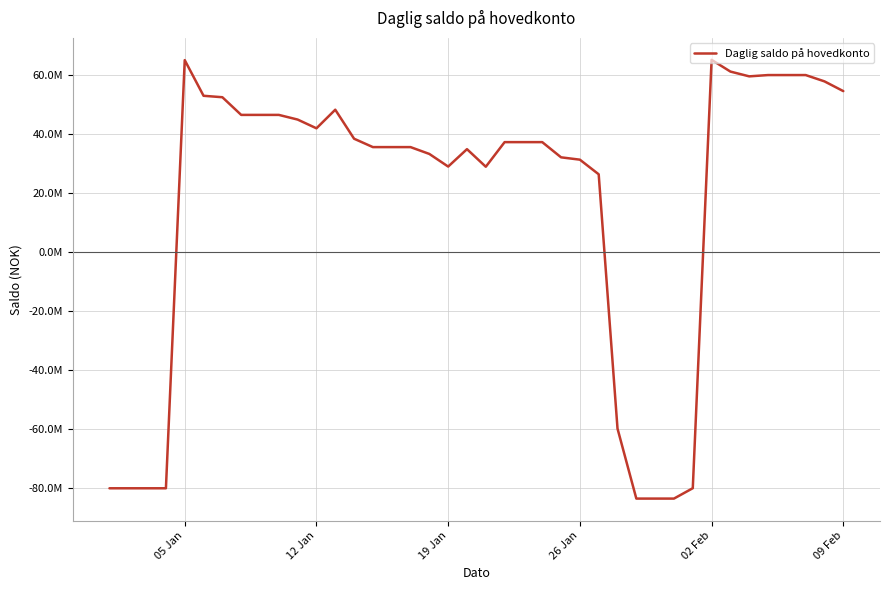

How many interior local valleys (lower than both neighbors) does the data have?

4